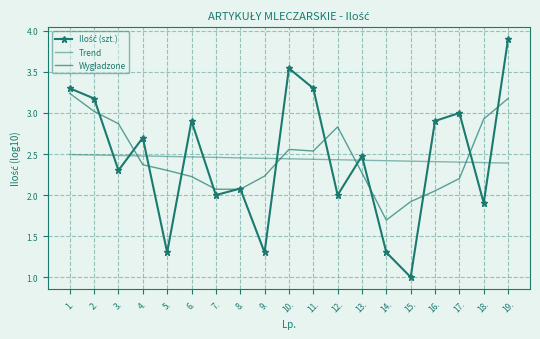

What is the sum of the Wygładzone values at 9. and 15.?

4.2